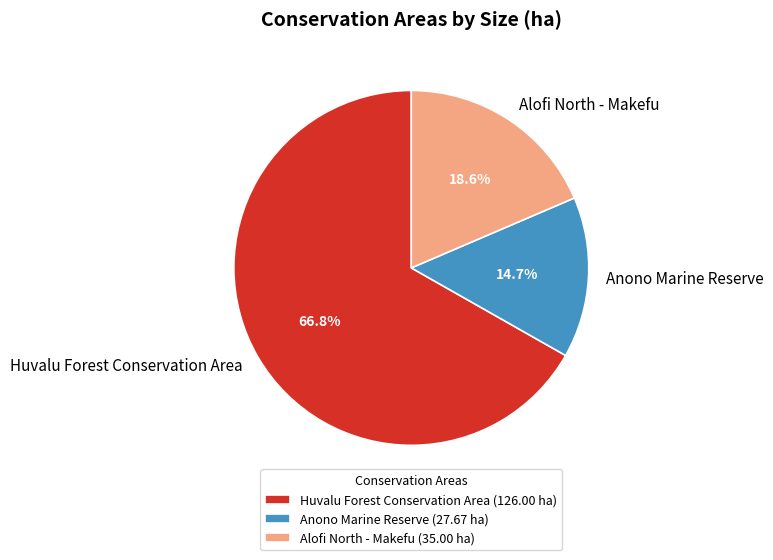

What percentage is the Anono Marine Reserve slice, to the nearest percent?

15%